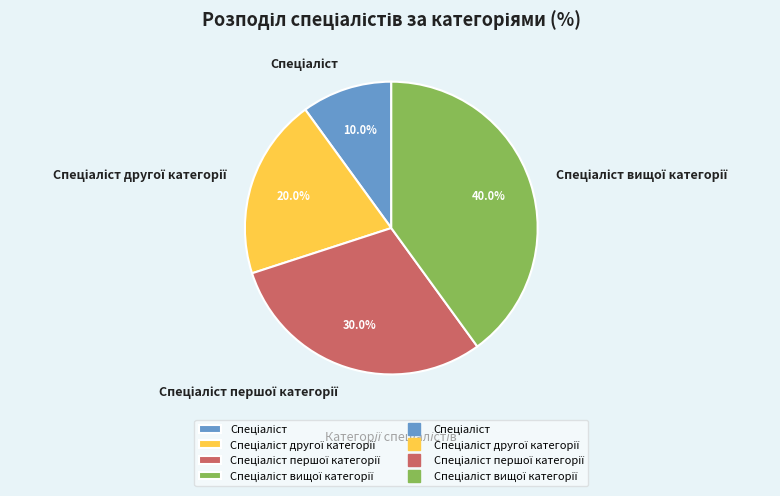

Is there any slice that represents more than half of the pie?

No